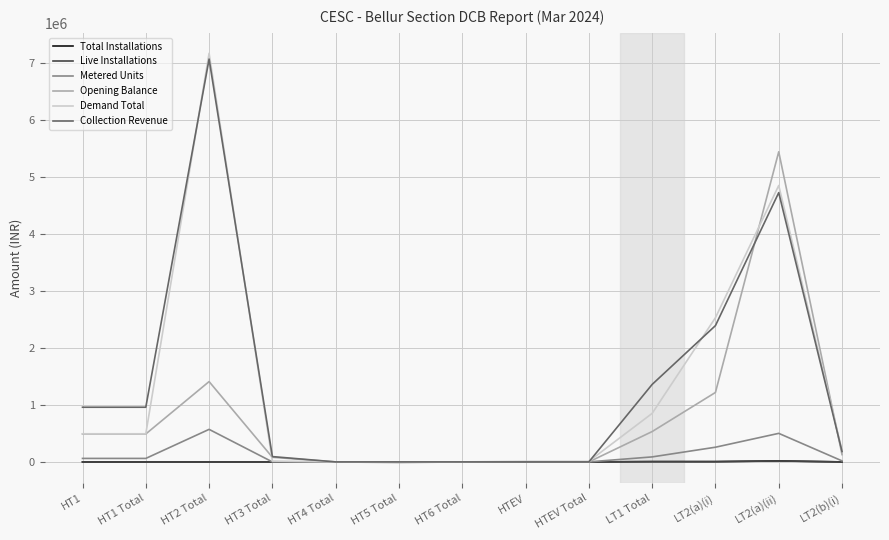

At which category does the chart reach its peak across all series?

HT2 Total